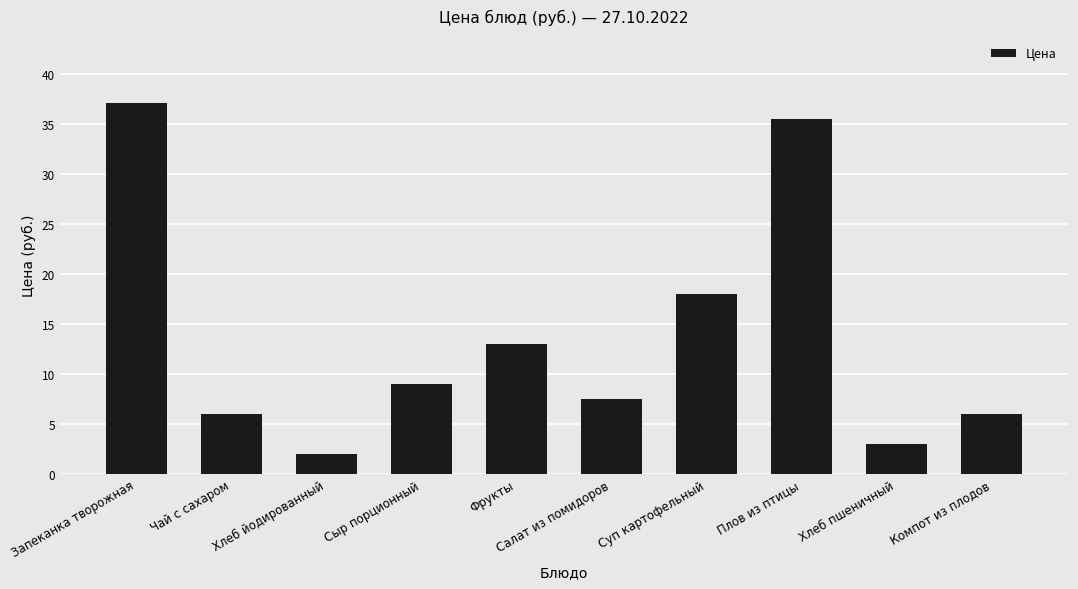

True or false: the data shows 1.4 at Хлеб пшеничный.

False